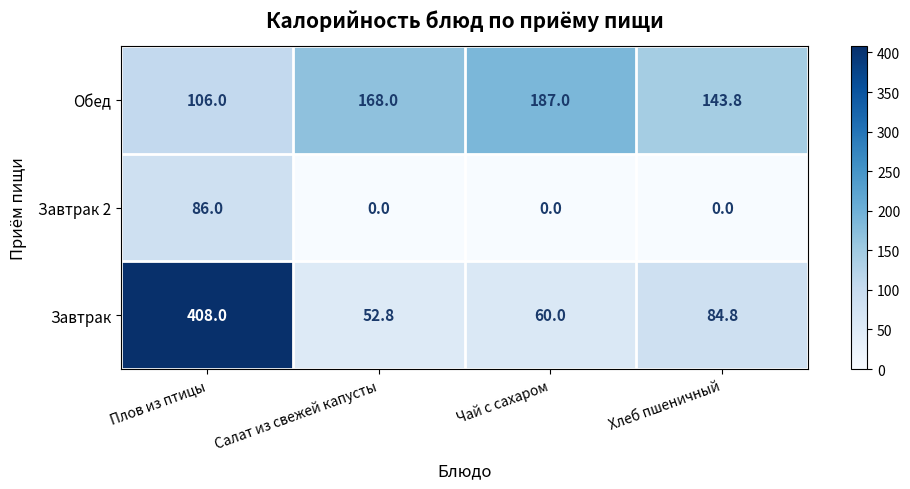

Where is Обед nearest to the value 146?

Хлеб пшеничный